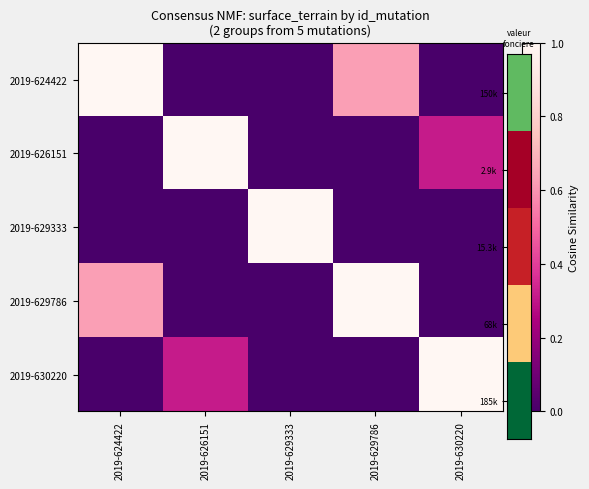

Reading right to left, what are all the values shown in this chart?

2019-624422: 2019-630220=0.0	2019-629786=0.6	2019-629333=0.0	2019-626151=0.0	2019-624422=1.0
2019-626151: 2019-630220=0.3	2019-629786=0.0	2019-629333=0.0	2019-626151=1.0	2019-624422=0.0
2019-629333: 2019-630220=0.0	2019-629786=0.0	2019-629333=1.0	2019-626151=0.0	2019-624422=0.0
2019-629786: 2019-630220=0.0	2019-629786=1.0	2019-629333=0.0	2019-626151=0.0	2019-624422=0.6
2019-630220: 2019-630220=1.0	2019-629786=0.0	2019-629333=0.0	2019-626151=0.3	2019-624422=0.0